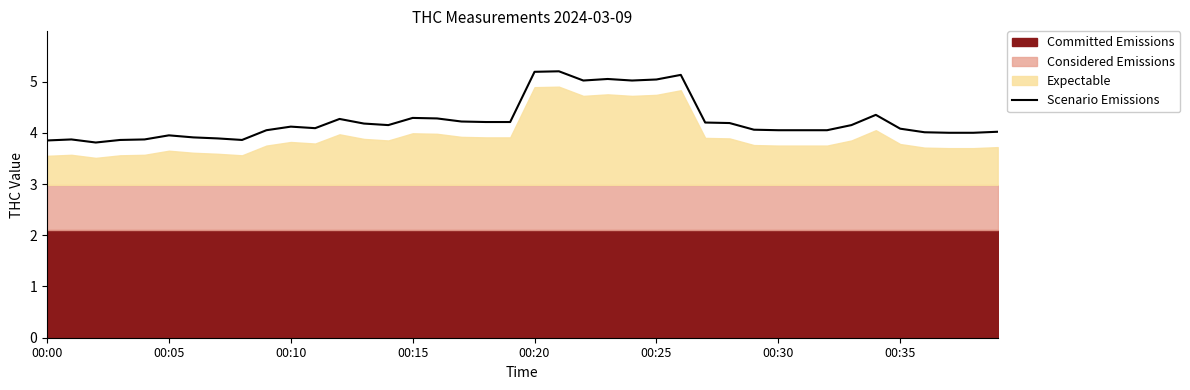

What is the highest value of the Scenario Emissions series?

5.2